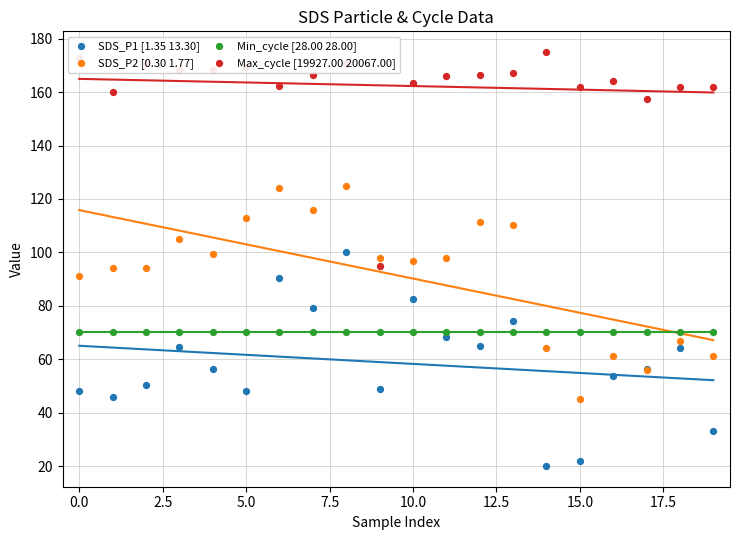

At how many categories does at least one series exceed 88?

20